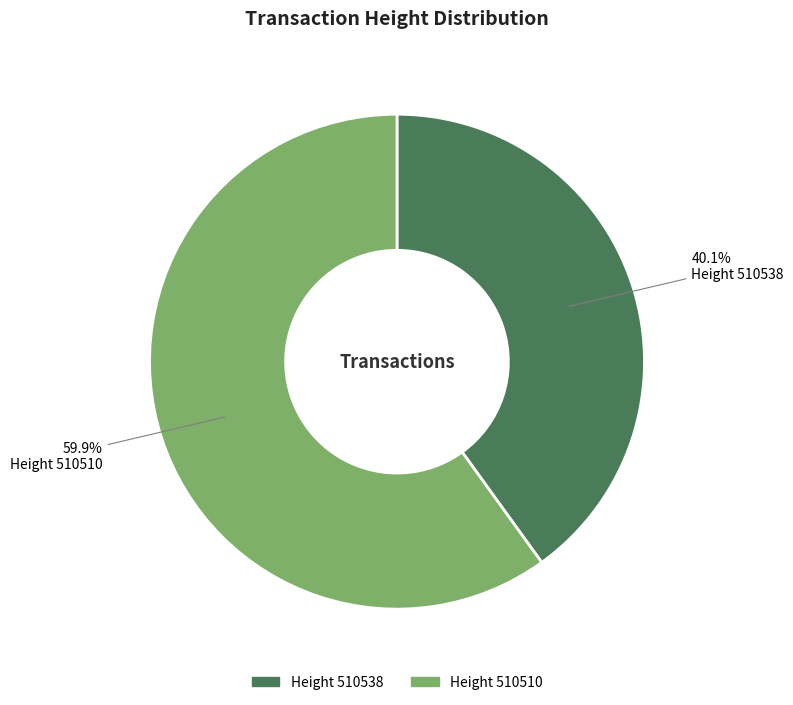

Does any single category account for the majority?

Yes